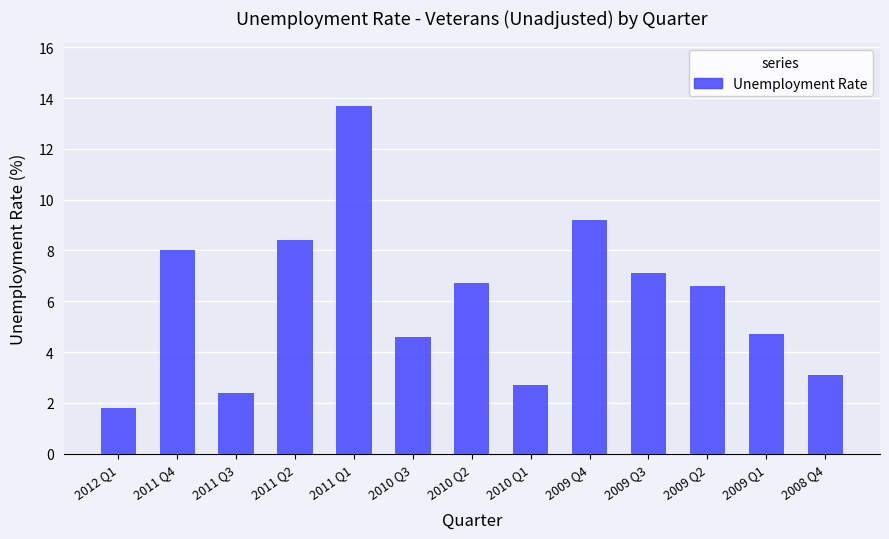

Read the value at 2012 Q1.

1.8